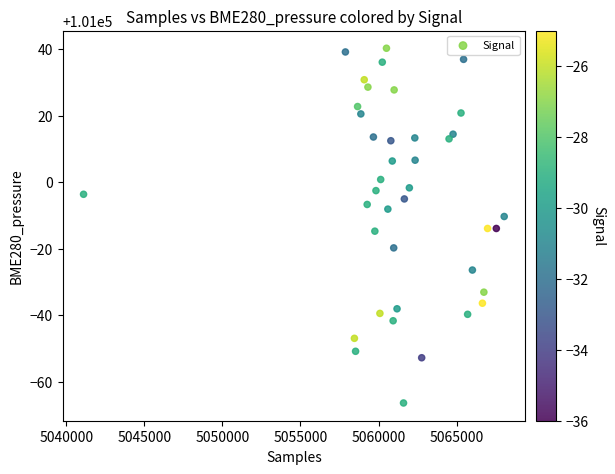

What is the range of X values (max minus min)?

26927.0